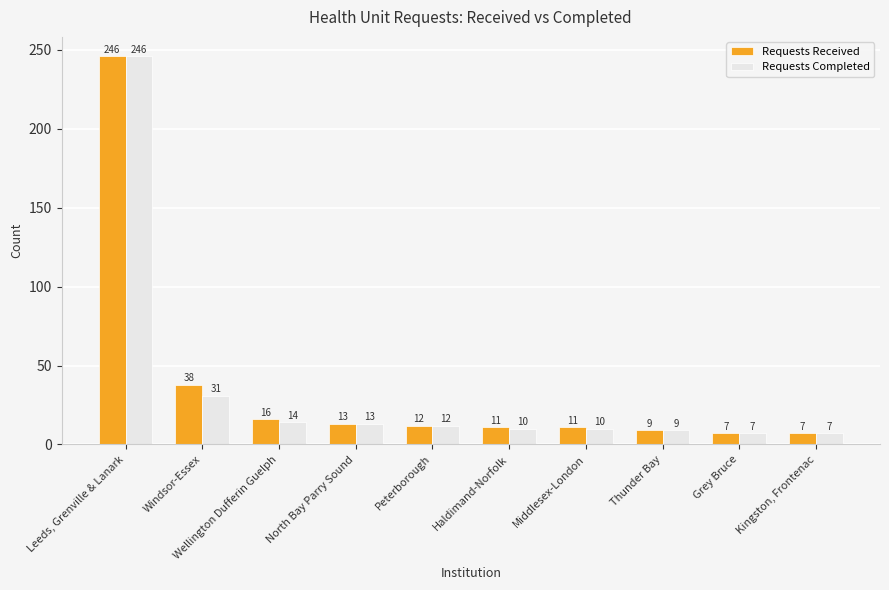

List the series in order of their overall mean, lowest first.

Requests Completed, Requests Received